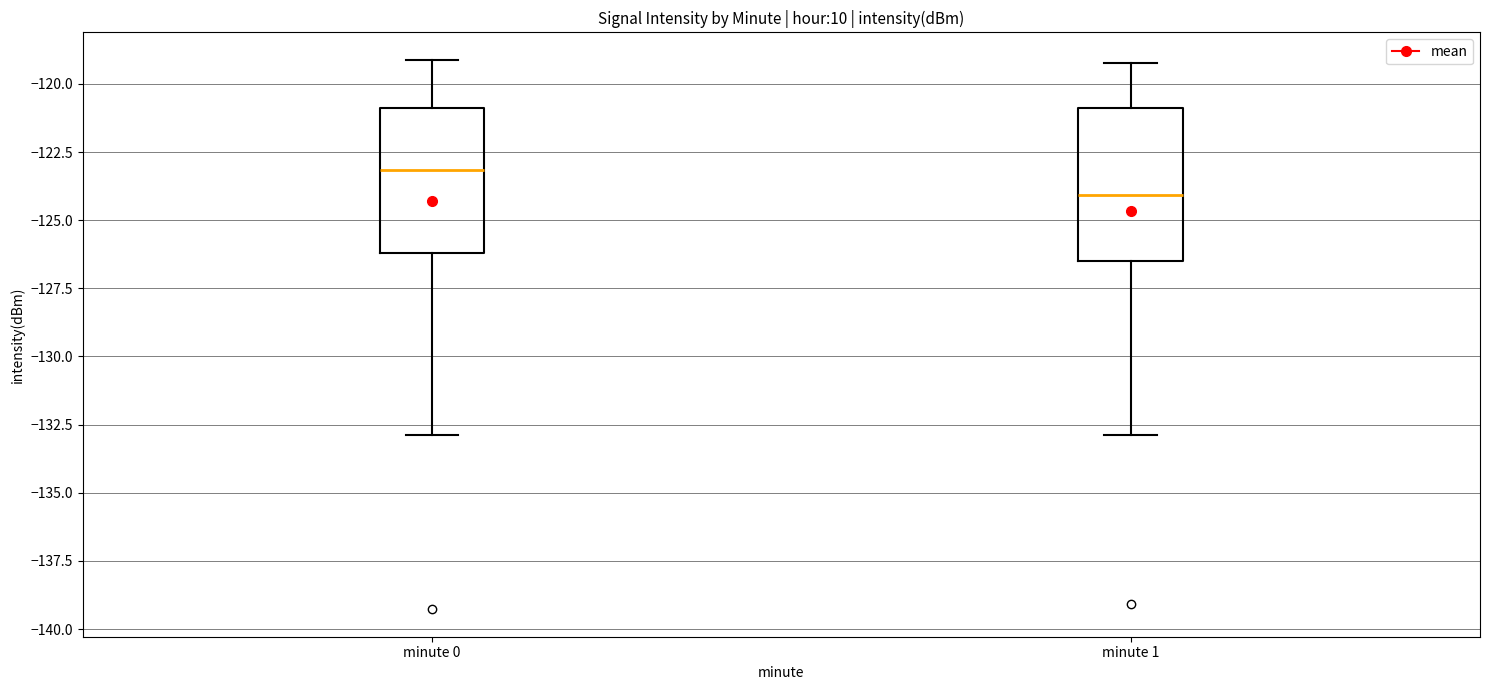

Reading left to right, read every box against the y-axis: the position of its median line, the range the box covers, and the ends of its whiskers. The values are not printed on the chart, so give them approximately, as read against the axis.

minute 0: median -123.0, box -126.0 to -121.0, whiskers -133.0 to -119.0
minute 1: median -124.0, box -126.5 to -121.0, whiskers -133.0 to -119.0